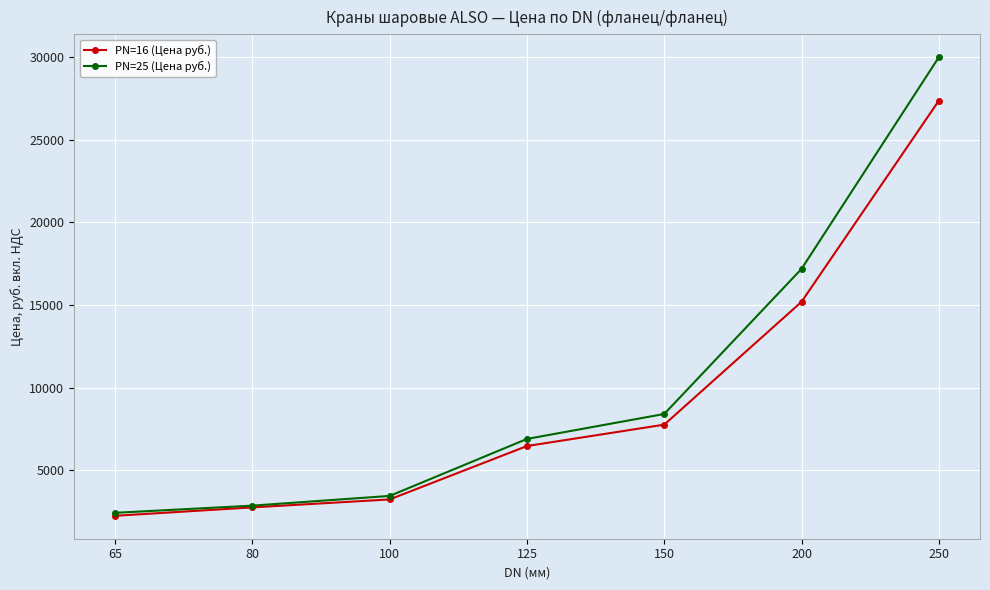

Which series changed the most between 125 and 150?

PN=25 (Цена руб.)